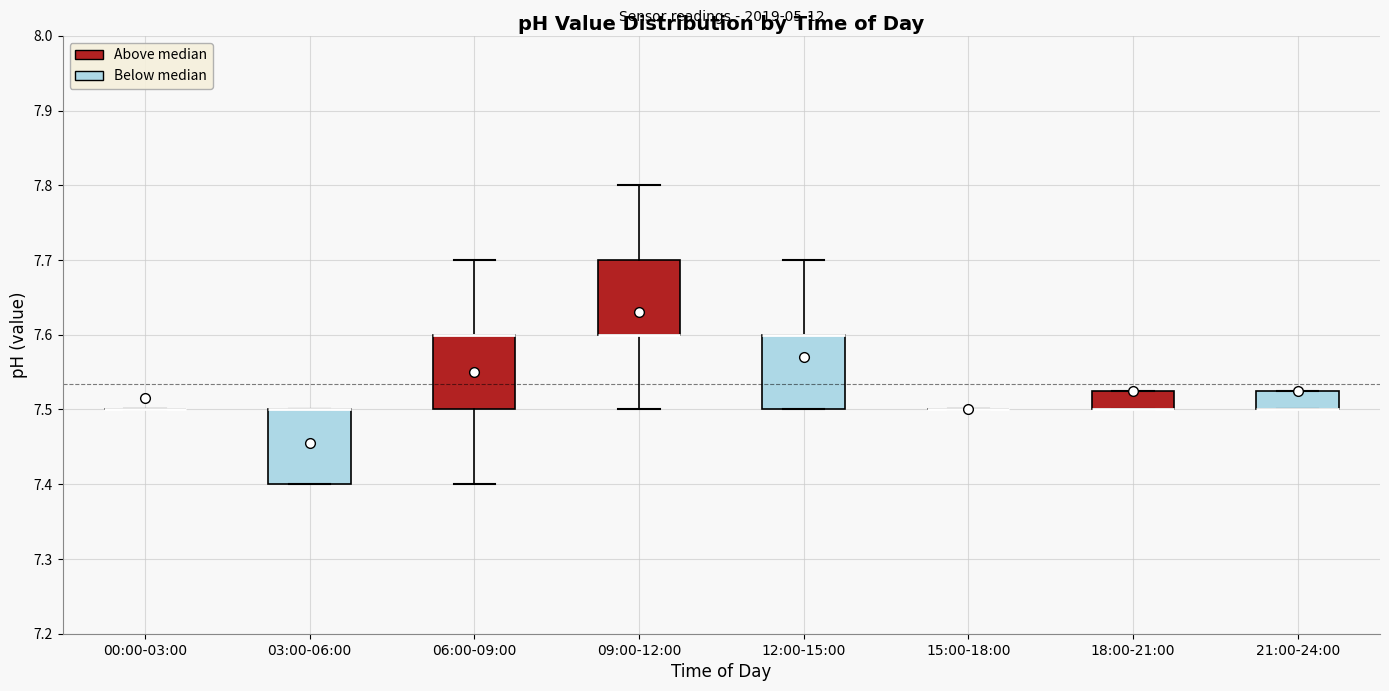

Reading left to right, transcribe this box plot: for each box, give where its median line is, the range the box spans, and where its two whiskers end, as read against the y-axis. The values are not printed on the chart, so give them approximately, as read against the axis.

00:00-03:00: box collapsed to a line at 7.50, whiskers 7.50 to 7.50
03:00-06:00: median 7.50 (drawn on the box's upper edge), box 7.40 to 7.50, whiskers 7.40 to 7.50
06:00-09:00: median 7.60 (drawn on the box's upper edge), box 7.50 to 7.60, whiskers 7.40 to 7.70
09:00-12:00: median 7.60 (drawn on the box's lower edge), box 7.60 to 7.70, whiskers 7.50 to 7.80
12:00-15:00: median 7.60 (drawn on the box's upper edge), box 7.50 to 7.60, whiskers 7.50 to 7.70
15:00-18:00: box collapsed to a line at 7.50, whiskers 7.50 to 7.50
18:00-21:00: median 7.50 (drawn on the box's lower edge), box 7.50 to 7.53, whiskers 7.50 to 7.53
21:00-24:00: median 7.50 (drawn on the box's lower edge), box 7.50 to 7.53, whiskers 7.50 to 7.53